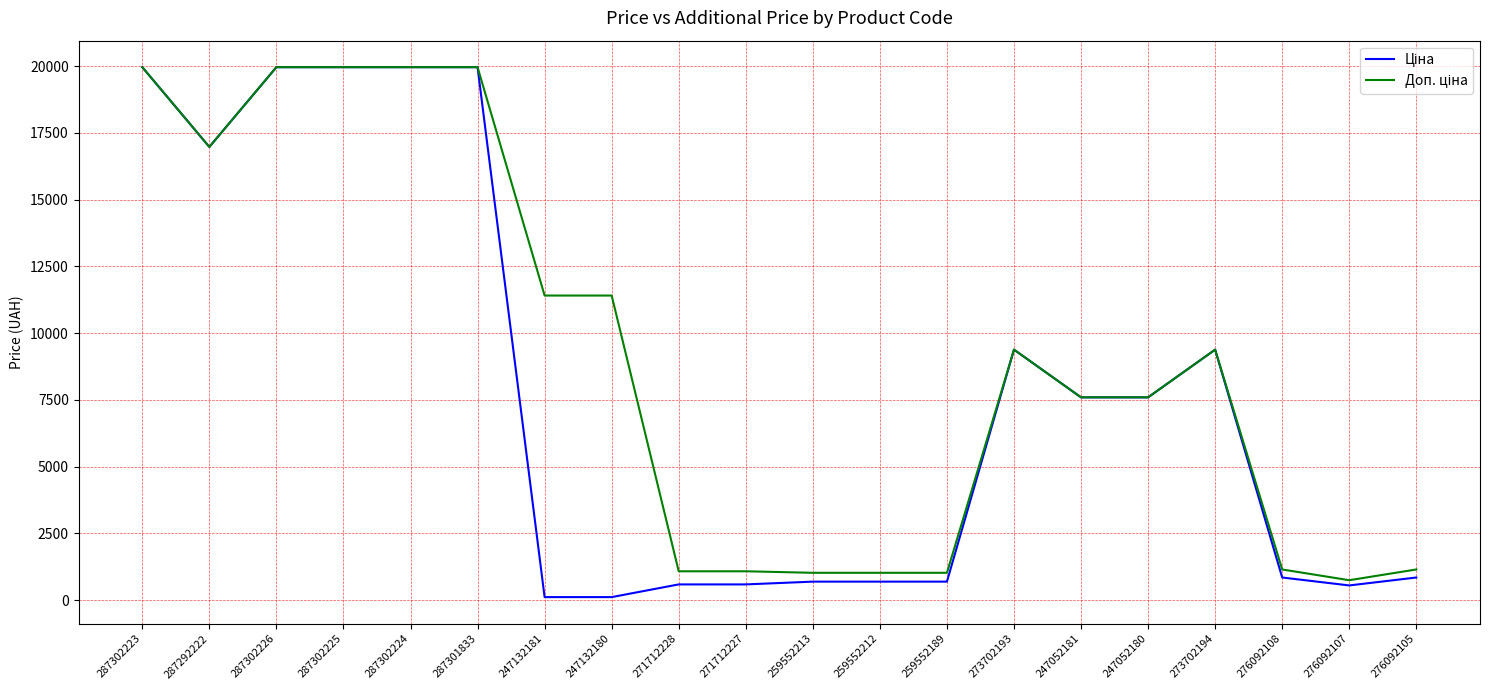

What position from the right is 276092108?

3